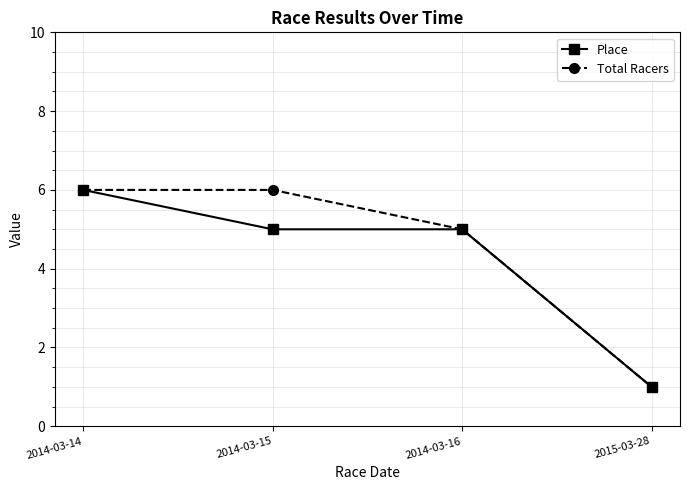

Does the chart display data point markers on the line(s)?

Yes